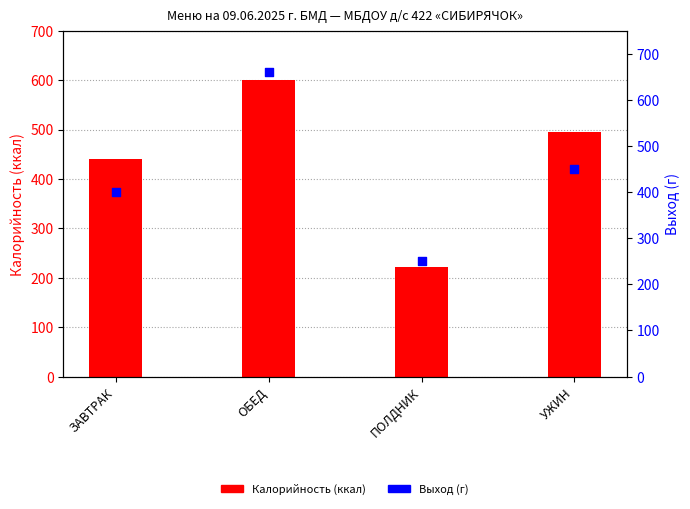

Which series has the largest Y range (max minus min)?

Выход (г)